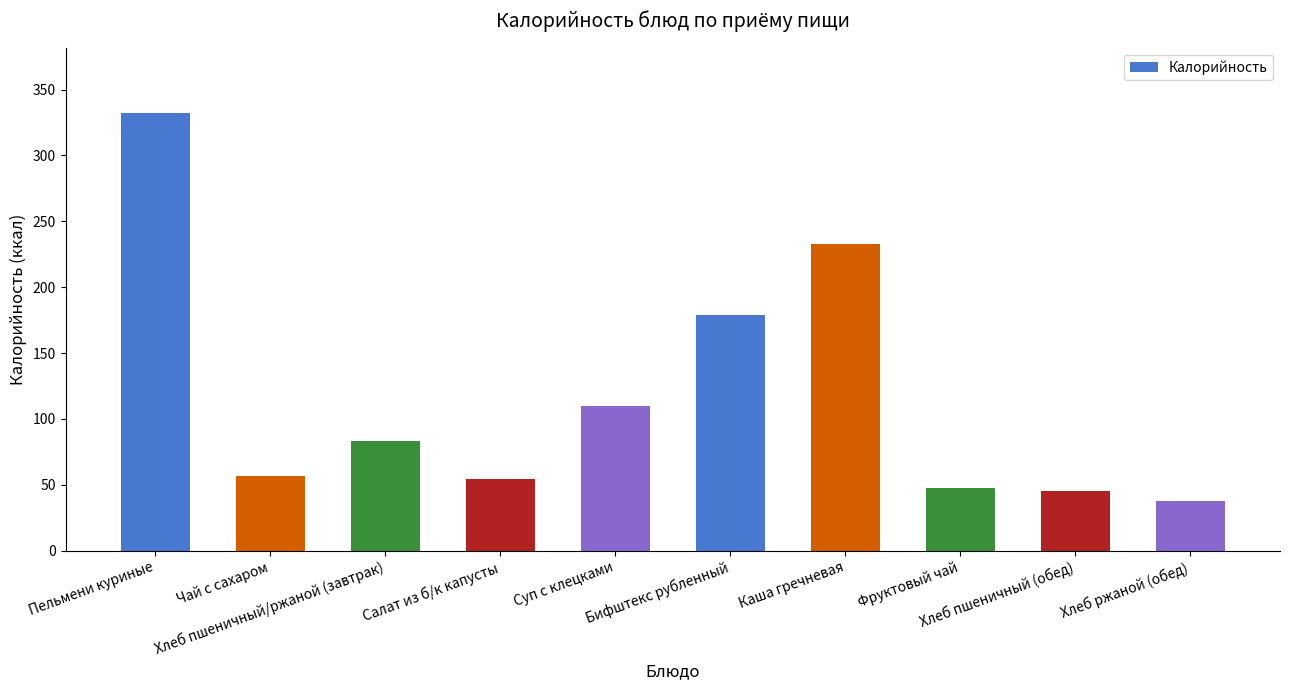

What is the greatest value displayed?

332.0